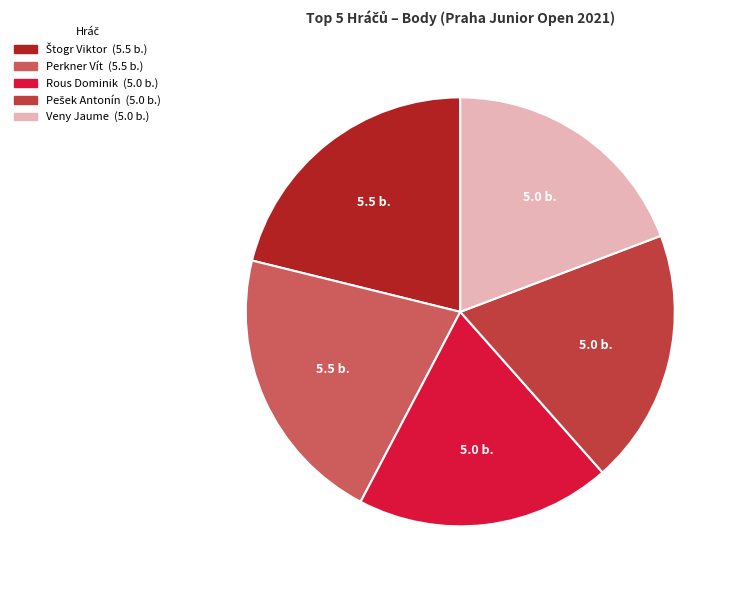

Approximately how many times larger is the value at Perkner Vít compared to Veny Jaume?

1.1